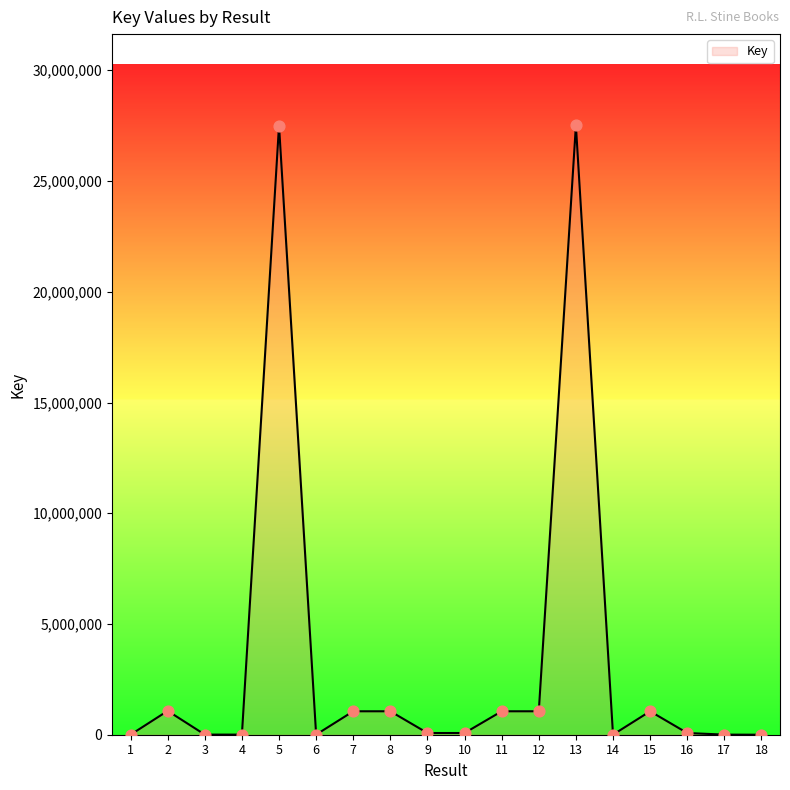

Which has a higher value, 6 or 5?

5